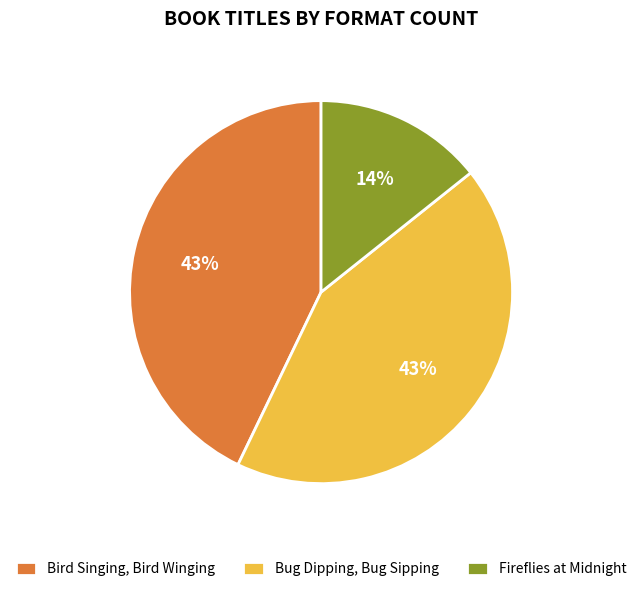

Between Bird Singing, Bird Winging and Fireflies at Midnight, which is larger?

Bird Singing, Bird Winging